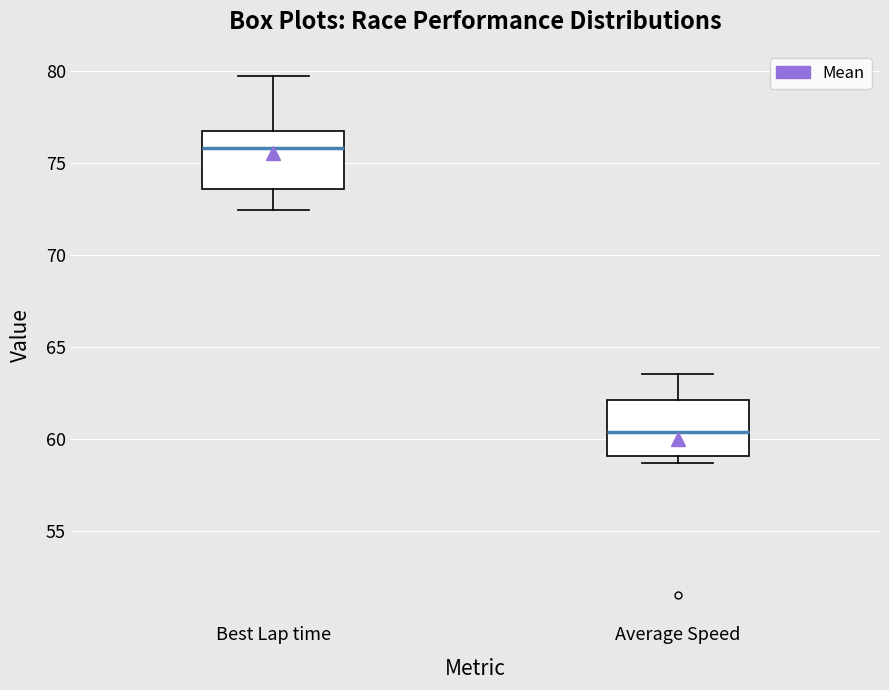

Reading left to right, transcribe this box plot: for each box, give where its median line is, the range the box spans, and where its two whiskers end, as read against the y-axis. The values are not printed on the chart, so give them approximately, as read against the axis.

Best Lap time: median 76.0, box 73.5 to 76.5, whiskers 72.5 to 79.5
Average Speed: median 60.5, box 59.0 to 62.0, whiskers 58.5 to 63.5